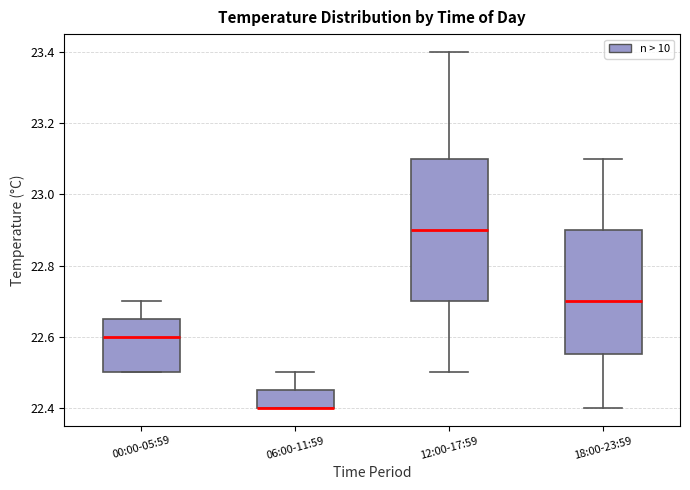

Reading left to right, read every box against the y-axis: the position of its median line, the range the box covers, and the ends of its whiskers. The values are not printed on the chart, so give them approximately, as read against the axis.

00:00-05:59: median 22.60, box 22.50 to 22.66, whiskers 22.50 to 22.70
06:00-11:59: median 22.40 (drawn on the box's lower edge), box 22.40 to 22.46, whiskers 22.40 to 22.50
12:00-17:59: median 22.90, box 22.70 to 23.10, whiskers 22.50 to 23.40
18:00-23:59: median 22.70, box 22.56 to 22.90, whiskers 22.40 to 23.10